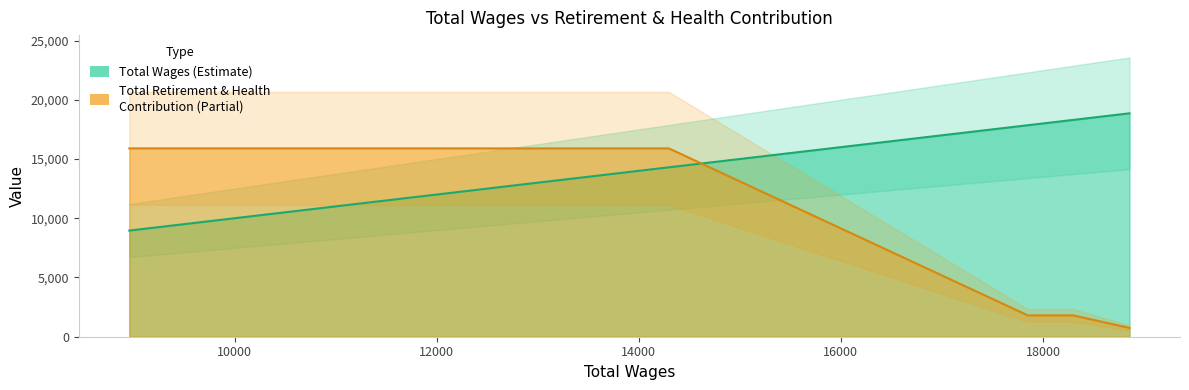

Which series changed the most between 18856 and 17850?

Total Retirement & Health Contribution